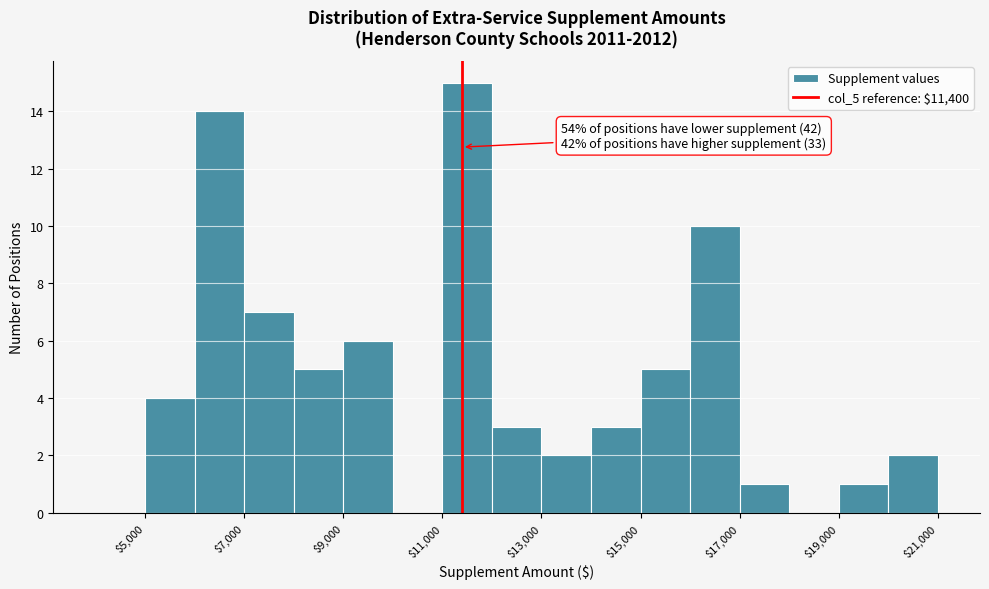

Over which range of the x-axis is the bar tallest?

11000 to 12000